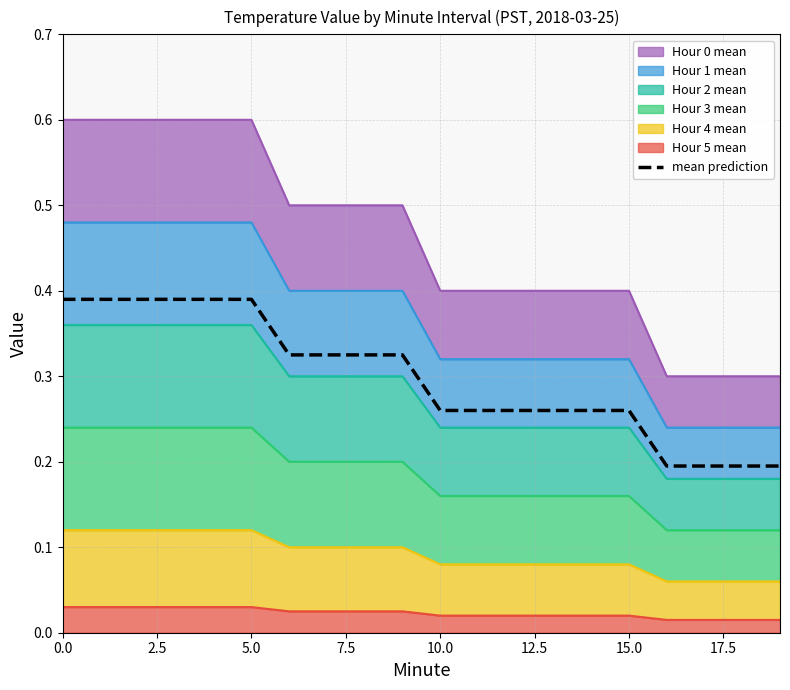

Does the chart have visible grid lines?

Yes